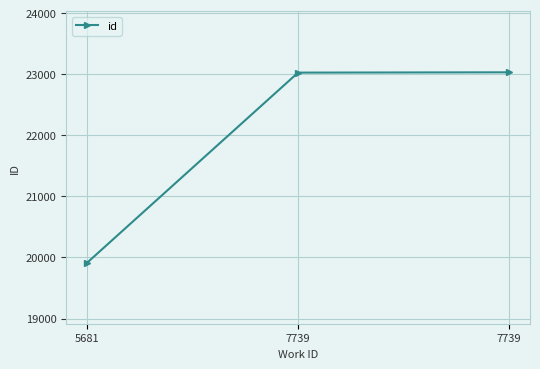

Reading left to right, what are all the values shown in this chart?

5681=19915	7739=23026	7739=23031